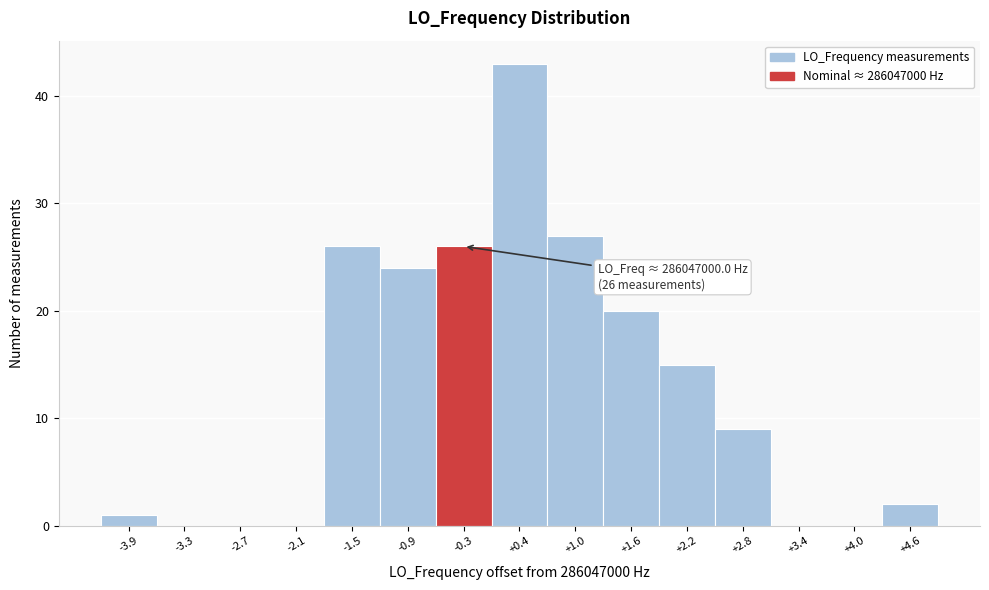

Reading left to right, extract all data points from this chart.

-3.9=1	-3.3=0	-2.7=0	-2.1=0	-1.5=26	-0.9=24	-0.3=26	+0.4=43	+1.0=27	+1.6=20	+2.2=15	+2.8=9	+3.4=0	+4.0=0	+4.6=2